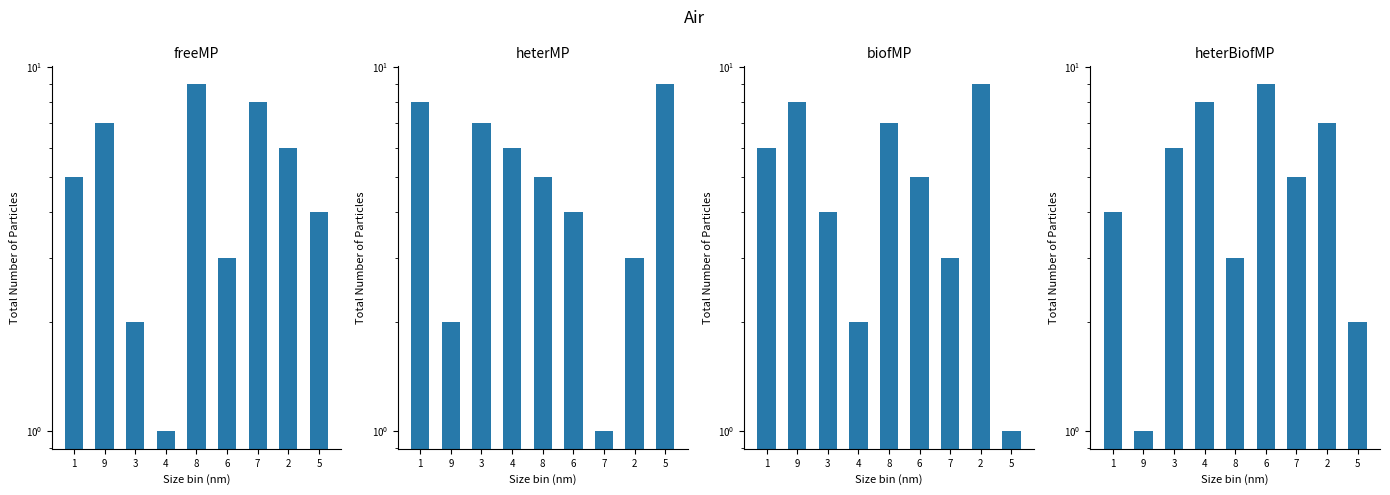

Reading left to right, what are all the values shown in this chart?

col_3: 1=5	9=7	3=2	4=1	8=9	6=3	7=8	2=6	5=4
col_7: 1=8	9=2	3=7	4=6	8=5	6=4	7=1	2=3	5=9
col_2: 1=6	9=8	3=4	4=2	8=7	6=5	7=3	2=9	5=1
col_8: 1=4	9=1	3=6	4=8	8=3	6=9	7=5	2=7	5=2